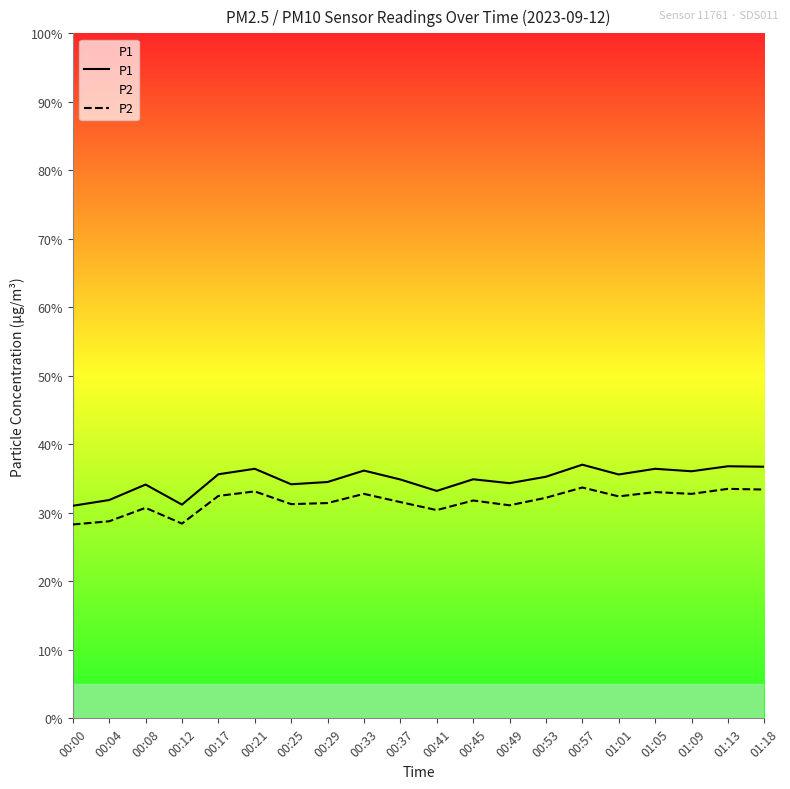

Reading left to right, extract all data points from this chart.

P1: 31.0	31.9	34.1	31.2	35.6	36.4	34.2	34.5	36.2	34.9	33.2	34.9	34.3	35.3	37.0	35.6	36.4	36.1	36.8	36.7
P2: 28.3	28.8	30.7	28.4	32.5	33.1	31.3	31.4	32.8	31.6	30.4	31.8	31.1	32.2	33.7	32.4	33.0	32.8	33.5	33.4